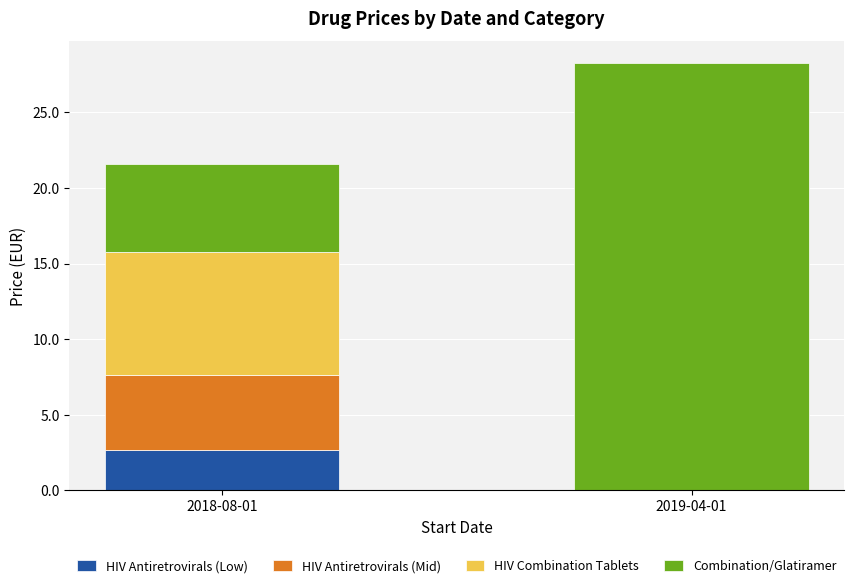

At which category is the sum across all series the highest?

2019-04-01